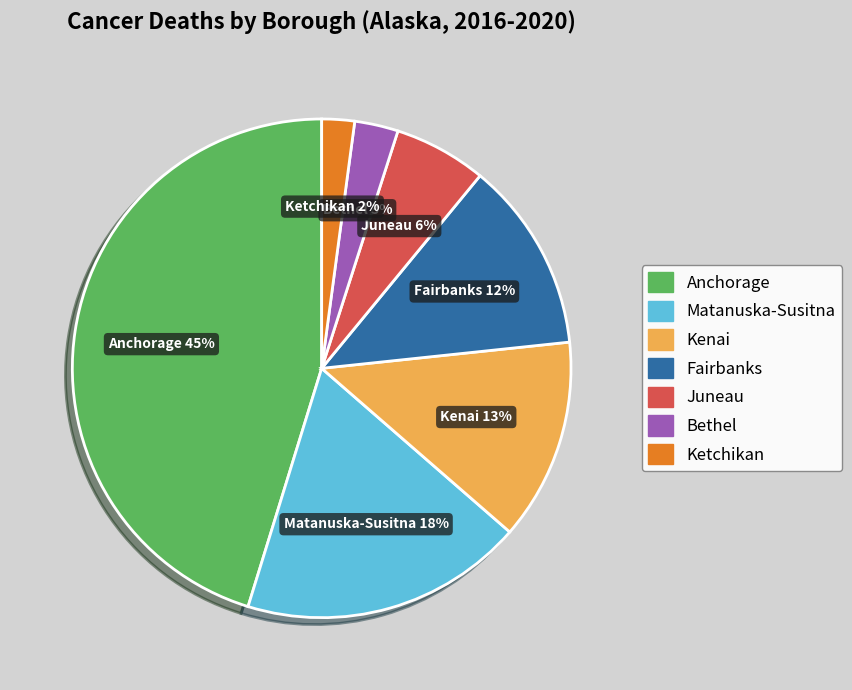

What is the largest slice in the pie chart?

Anchorage